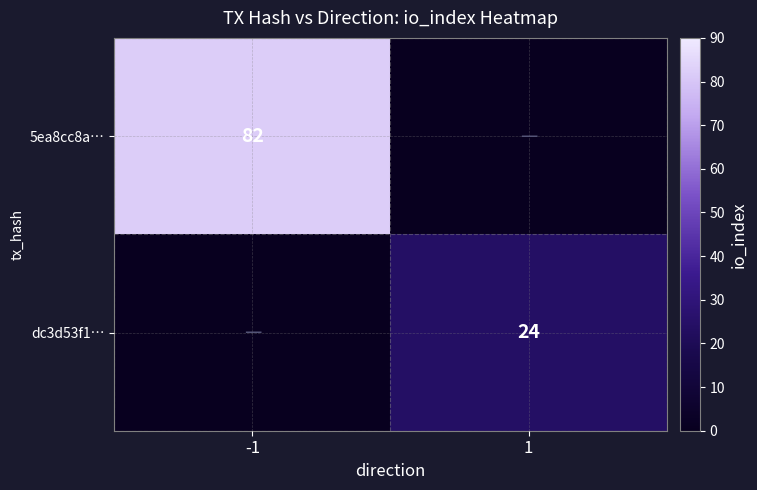

The 5ea8cc8a… series shows 110 at -1. True or false?

False